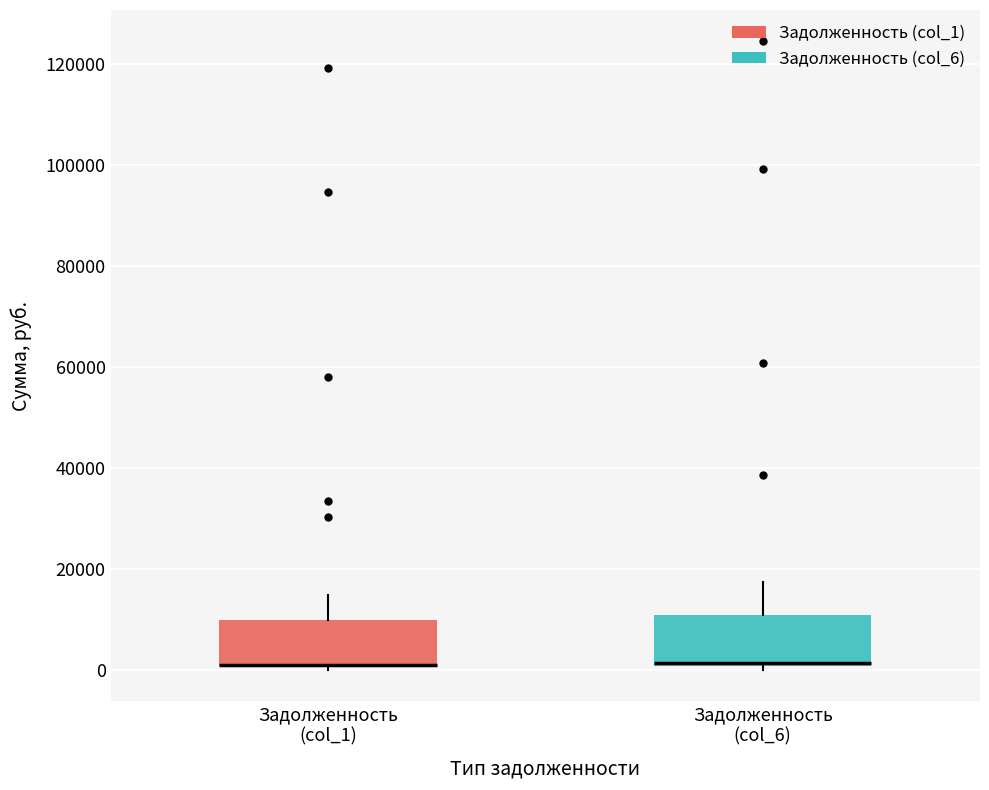

Reading left to right, read every box against the y-axis: the position of its median line, the range the box covers, and the ends of its whiskers. The values are not printed on the chart, so give them approximately, as read against the axis.

Задолженность (col_1): median 0 (drawn on the box's lower edge), box 0 to 10000, whiskers 0 (just below the box's lower edge) to 14000
Задолженность (col_6): median 2000, box 0 to 10000, whiskers 0 (just below the box's lower edge) to 18000